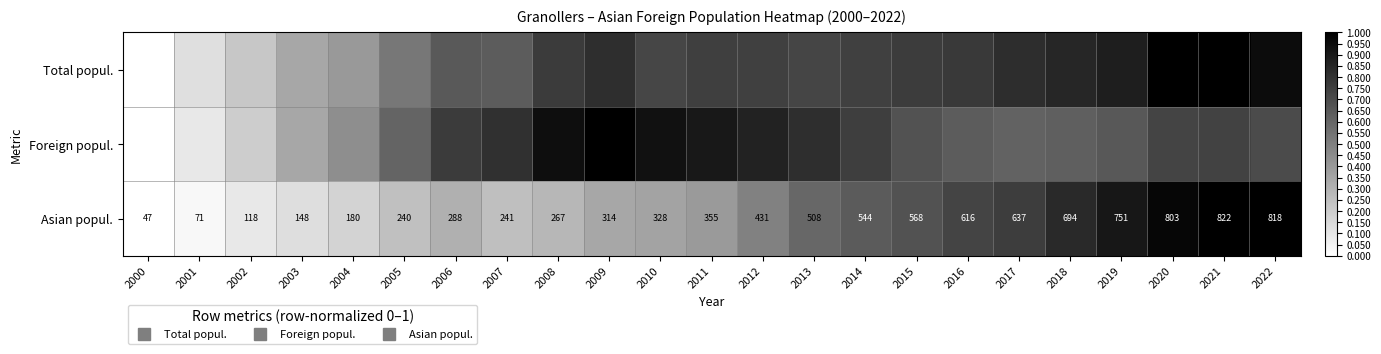

Which label corresponds to the largest value in the chart?

2021